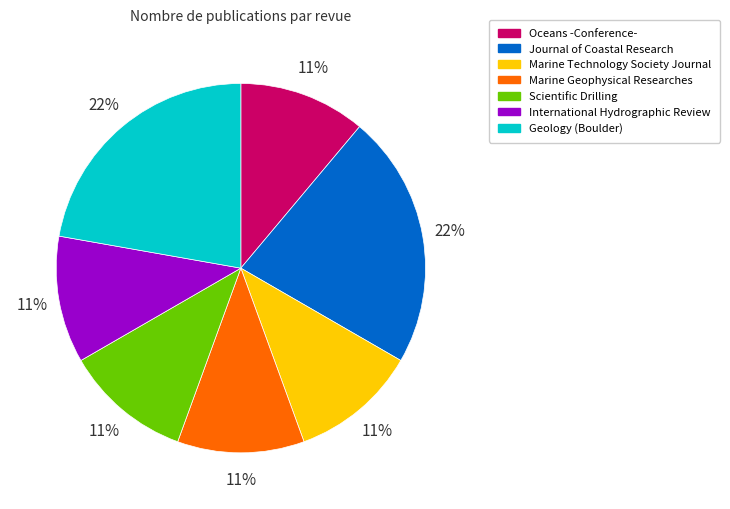

To the nearest percent, what portion does Scientific Drilling represent?

11%